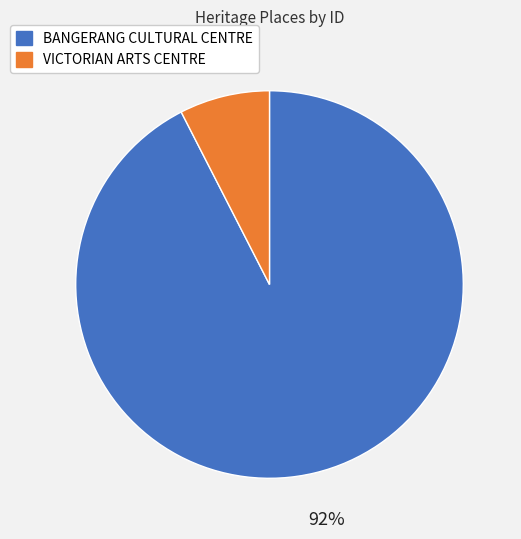

To the nearest percent, what portion does VICTORIAN ARTS CENTRE represent?

8%